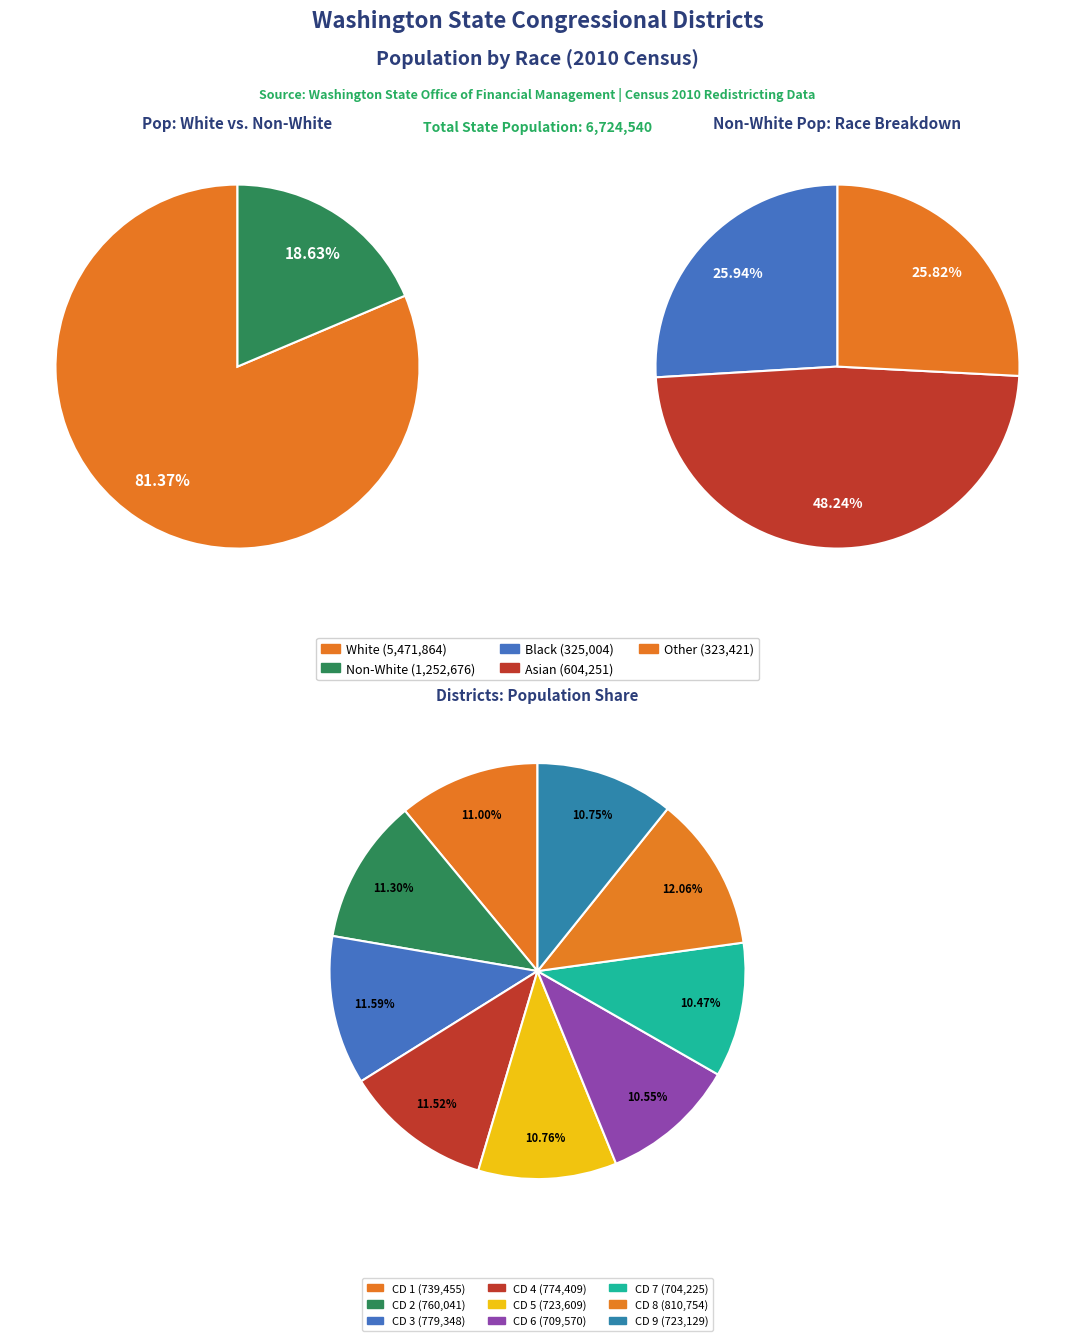

Does 8 represent more than half of the total?

No